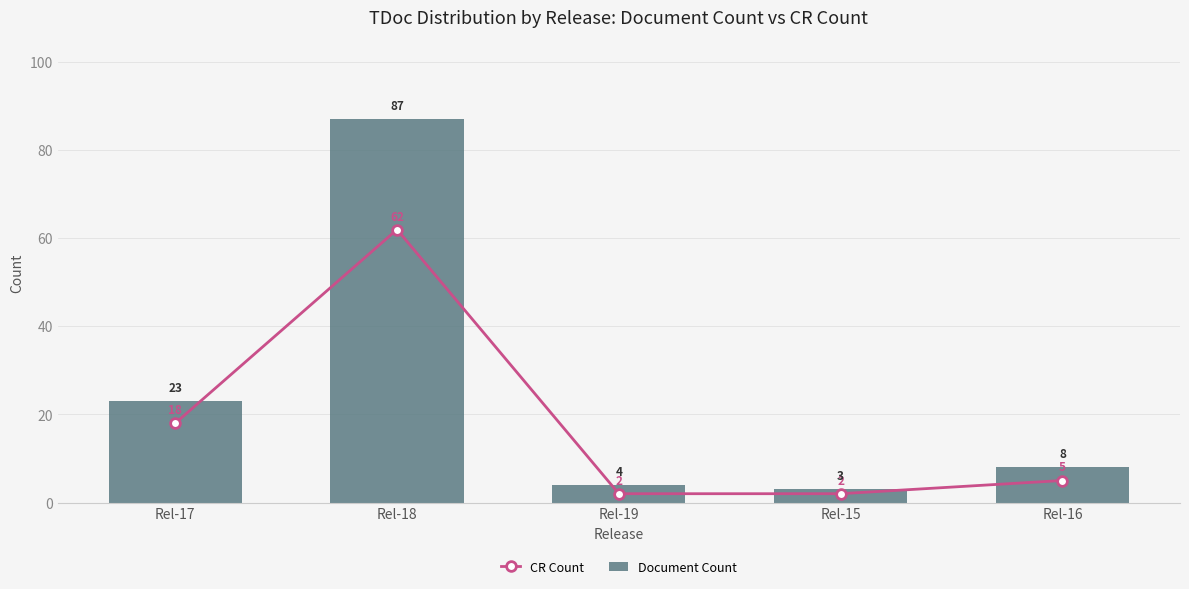

At which category is the sum across all series the highest?

Rel-18